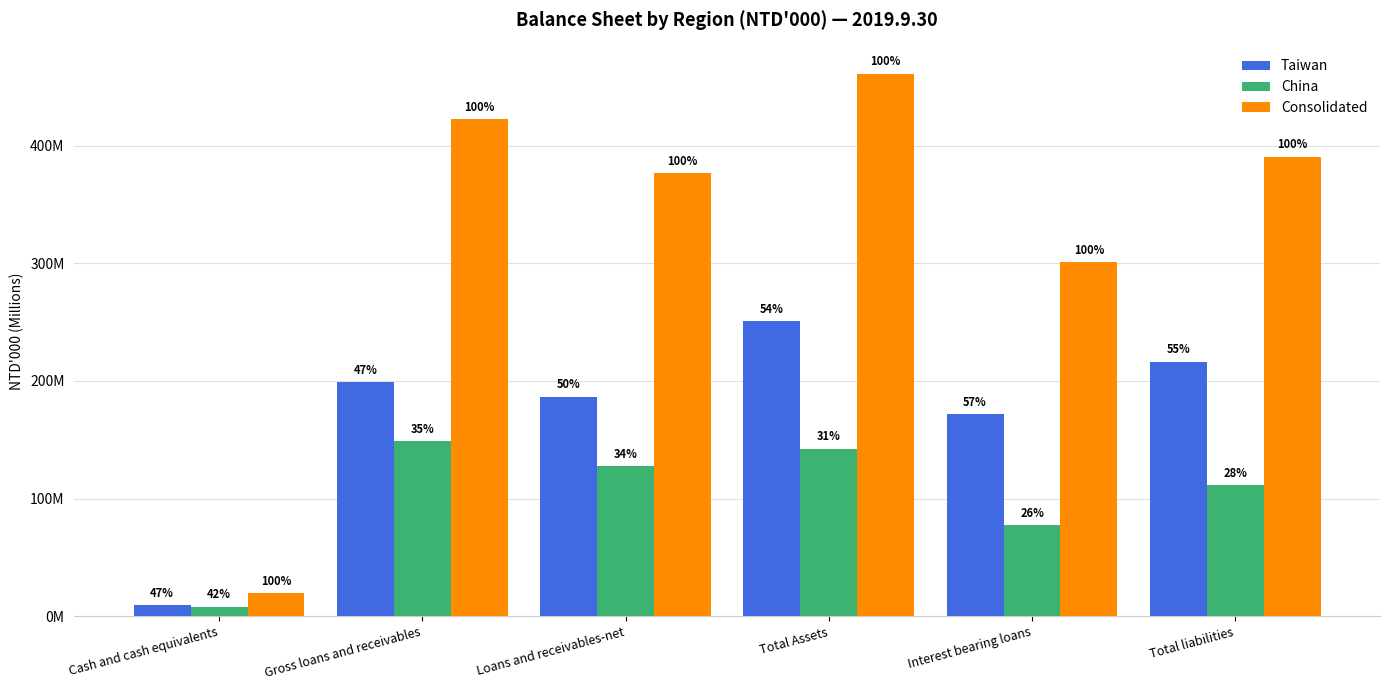

What are all the series names shown in the legend?

Taiwan, China, Consolidated